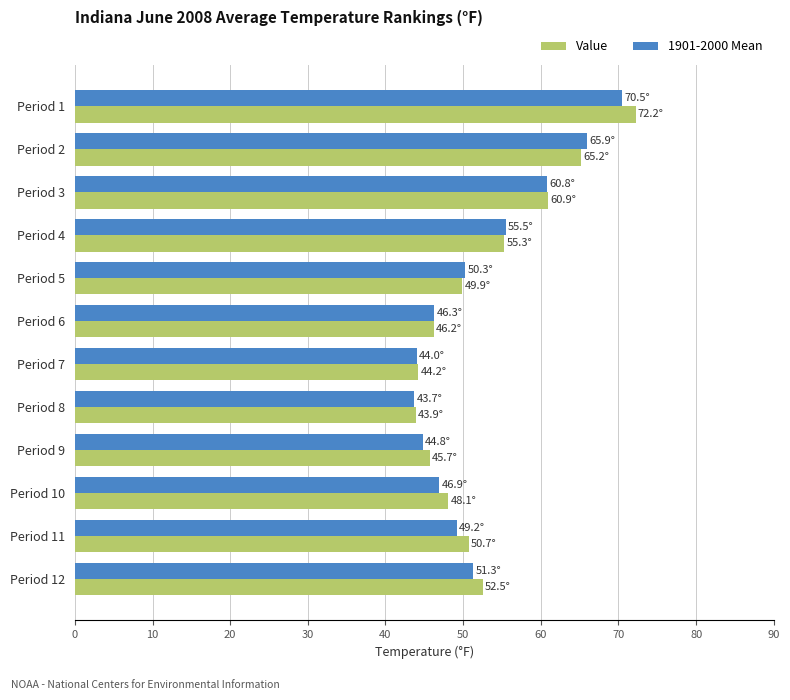

Count the number of categories in the chart.

12